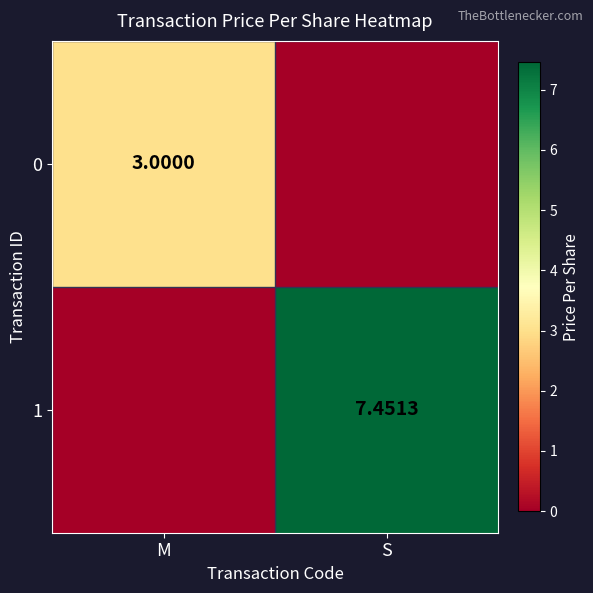

Which series has the largest range (max minus min)?

1